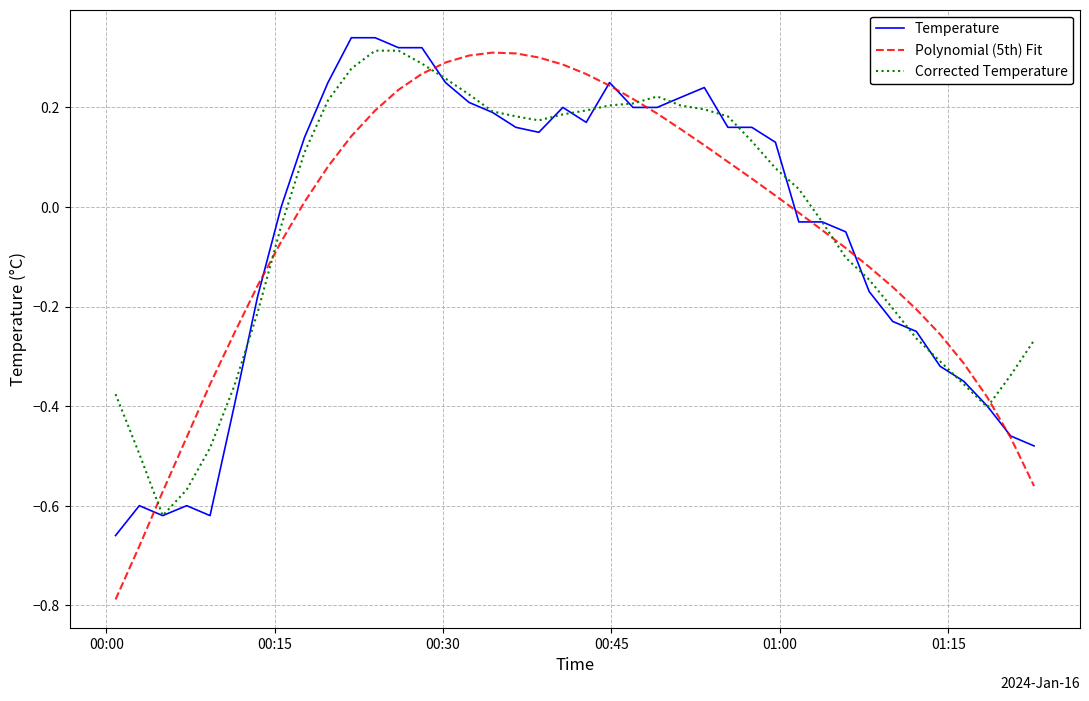

Which series has the largest range (max minus min)?

Polynomial (5th) Fit